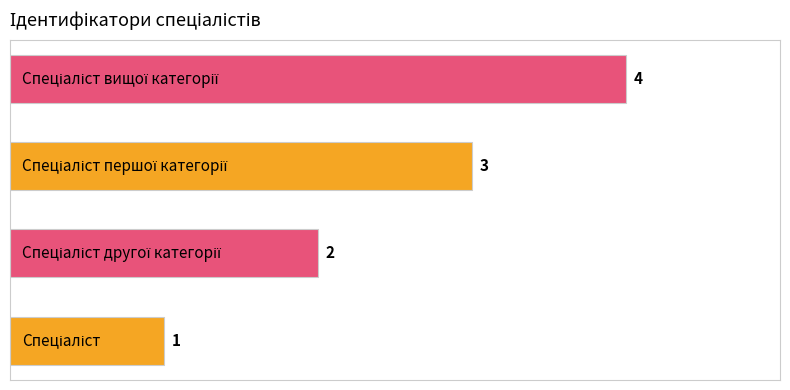

What is the maximum value shown in the chart?

4